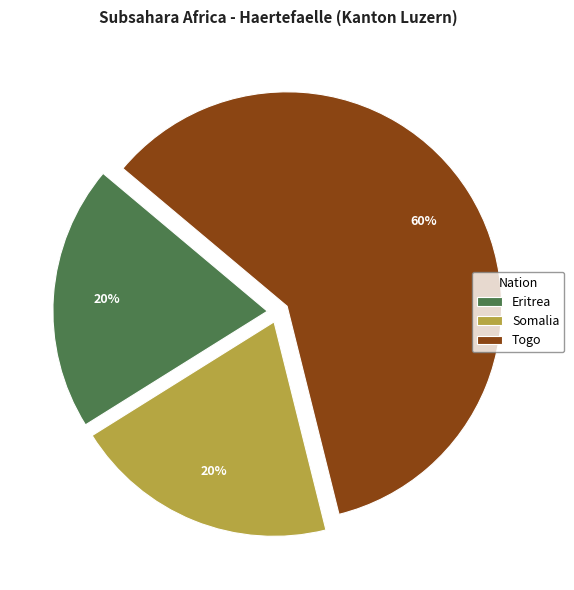

Which slice is the largest?

Togo